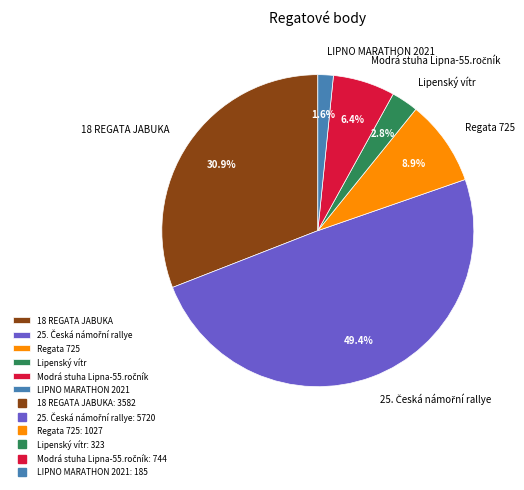

Does any single category account for the majority?

No